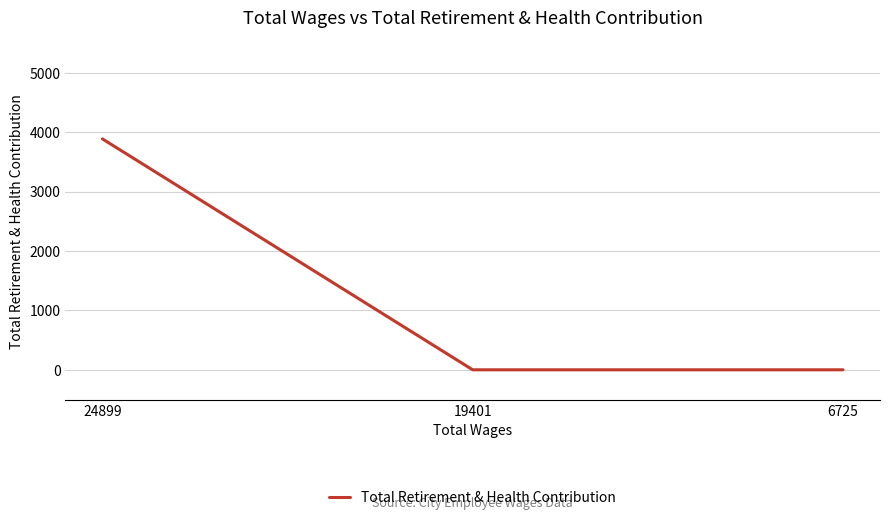

Which has a higher value, 6725 or 24899?

24899